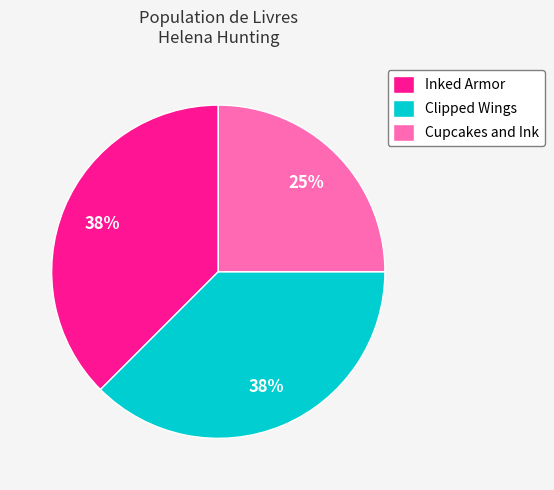

What is the ratio of the value at Cupcakes and Ink to the value at Clipped Wings?

0.7